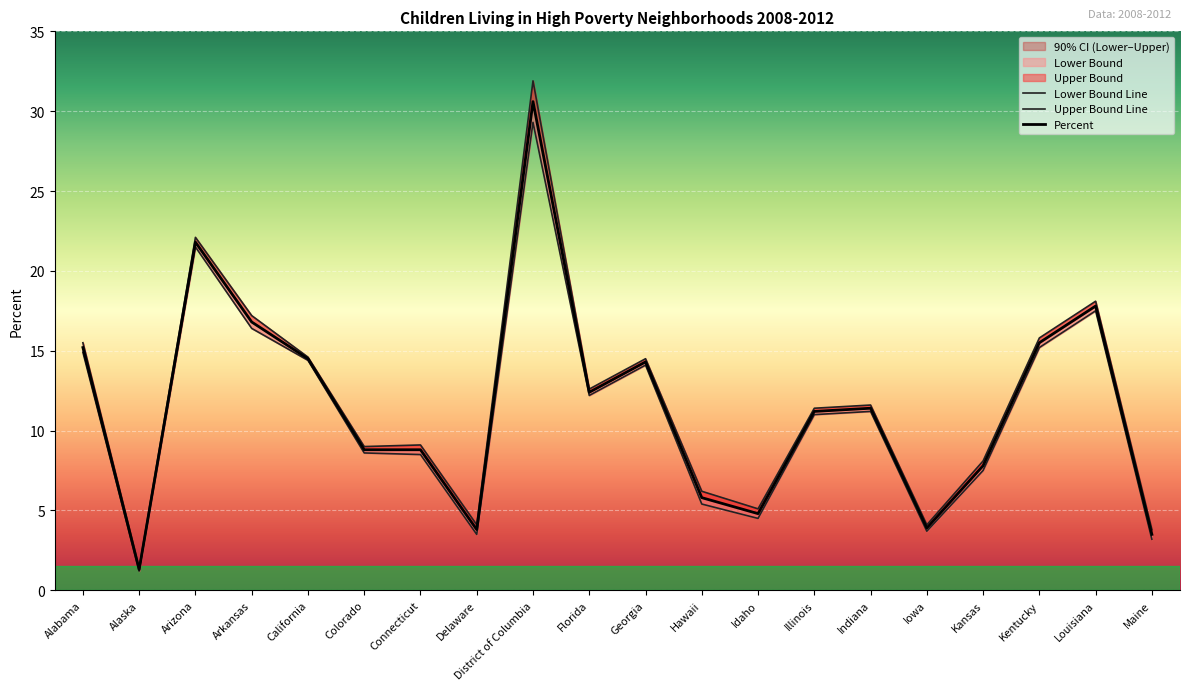

What is the value of the Upper Bound Line point at the 19th from the left?

18.1